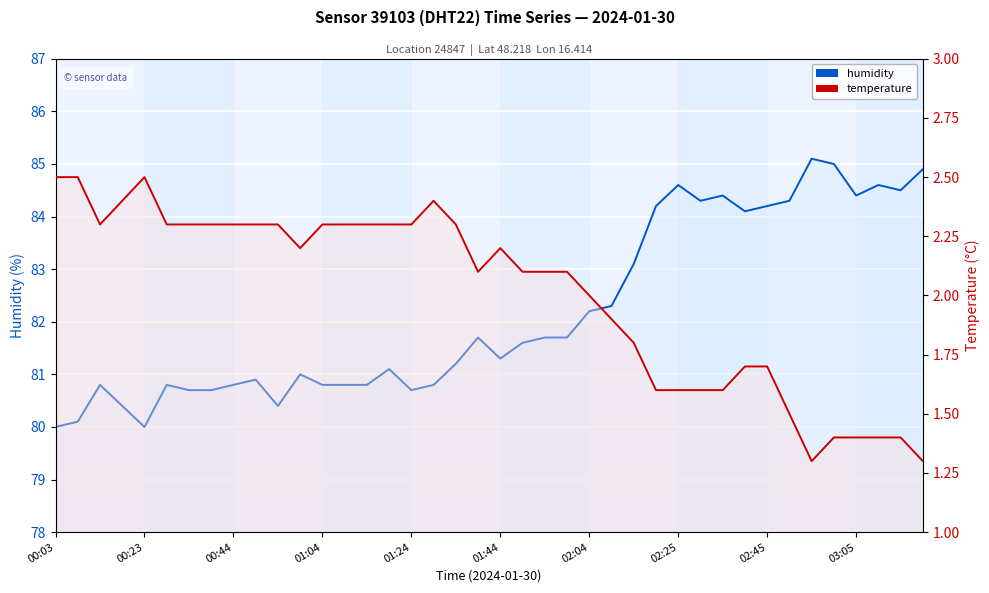

The temperature series shows 0.7 at 13. True or false?

False